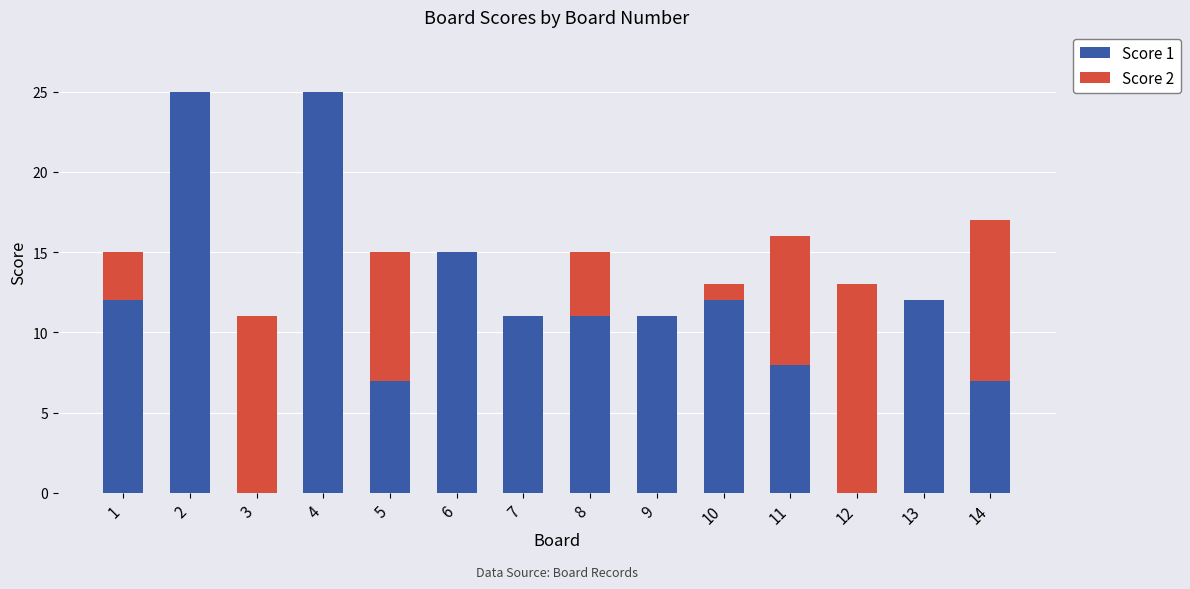

The value of Score 1 at 3 is 10. True or false?

False